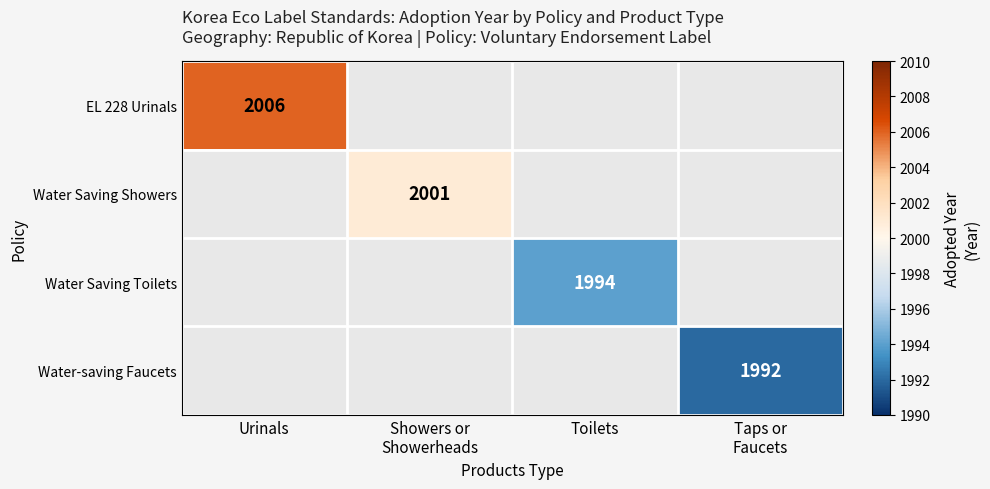

What is the greatest value displayed?

2006.0